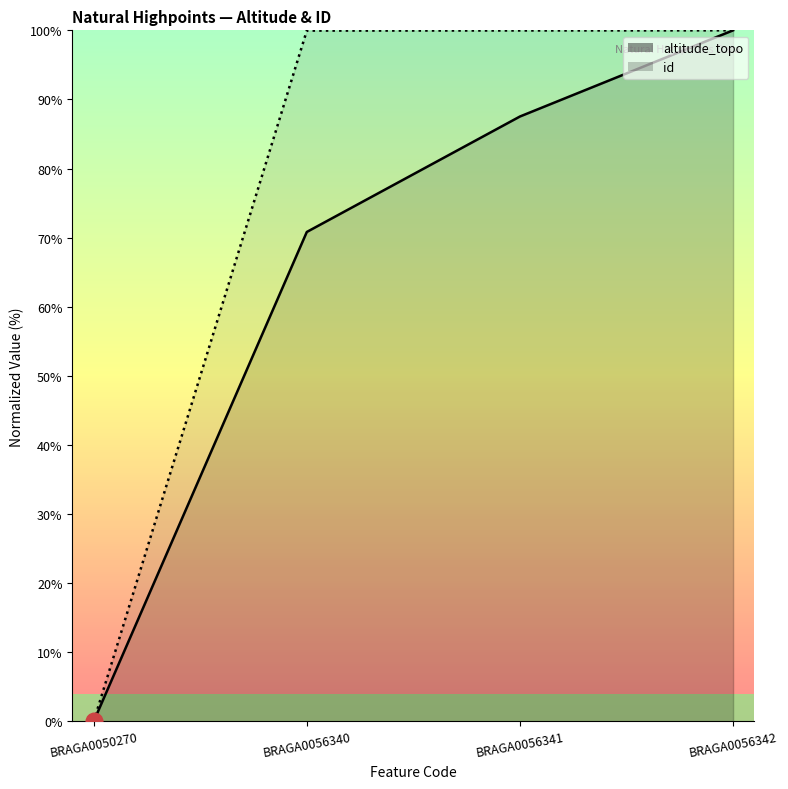

At how many categories does at least one series exceed 37?

3